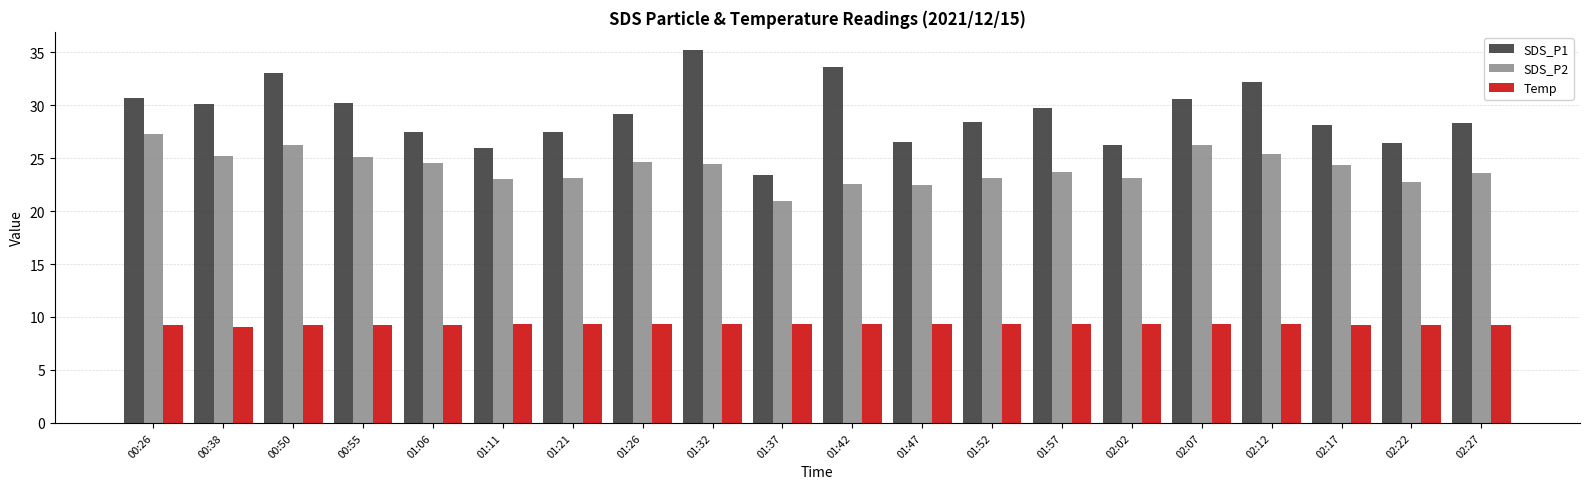

How many distinct data groups are displayed?

3